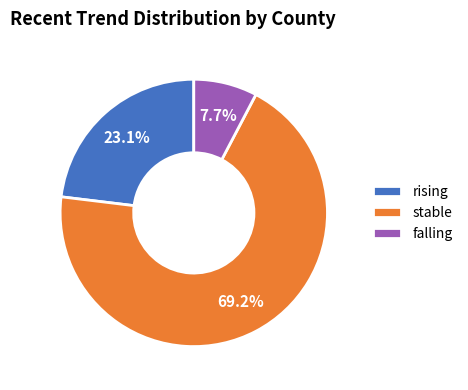

What percentage is NOT represented by falling?

92.3%